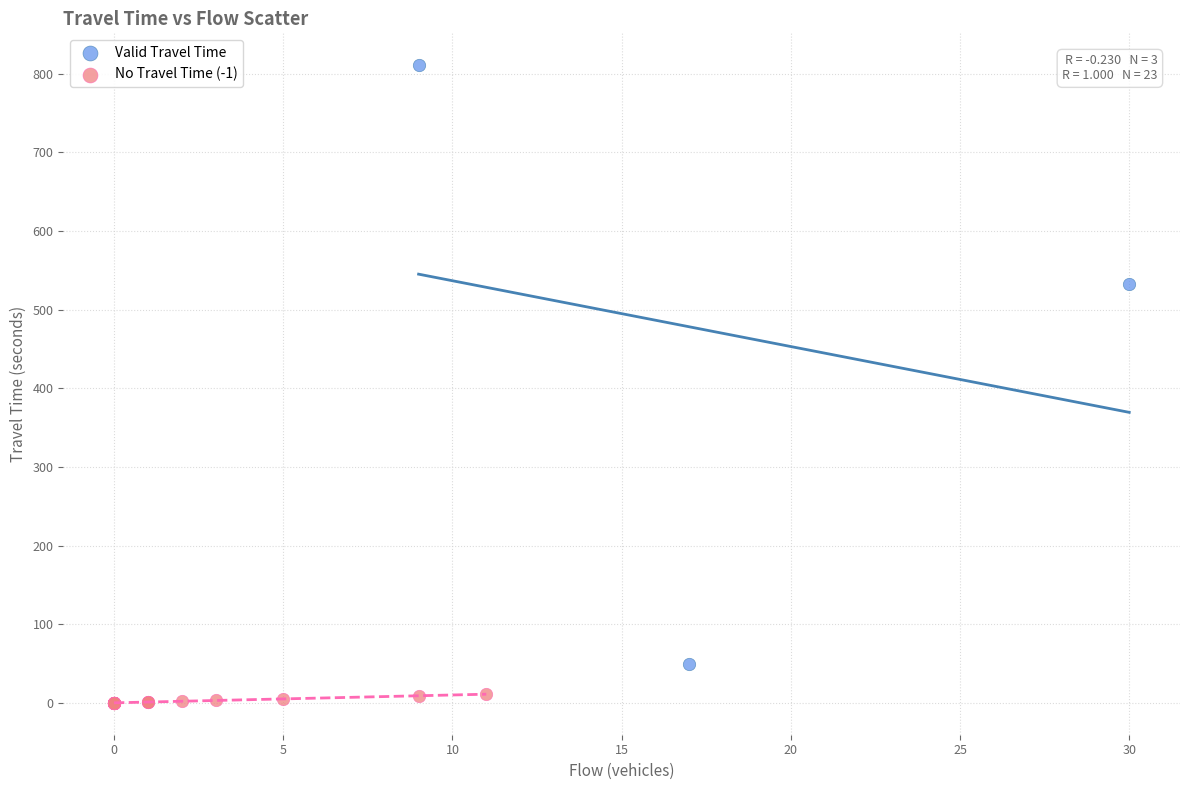

Which series reaches the minimum Y coordinate?

No Travel Time (-1)